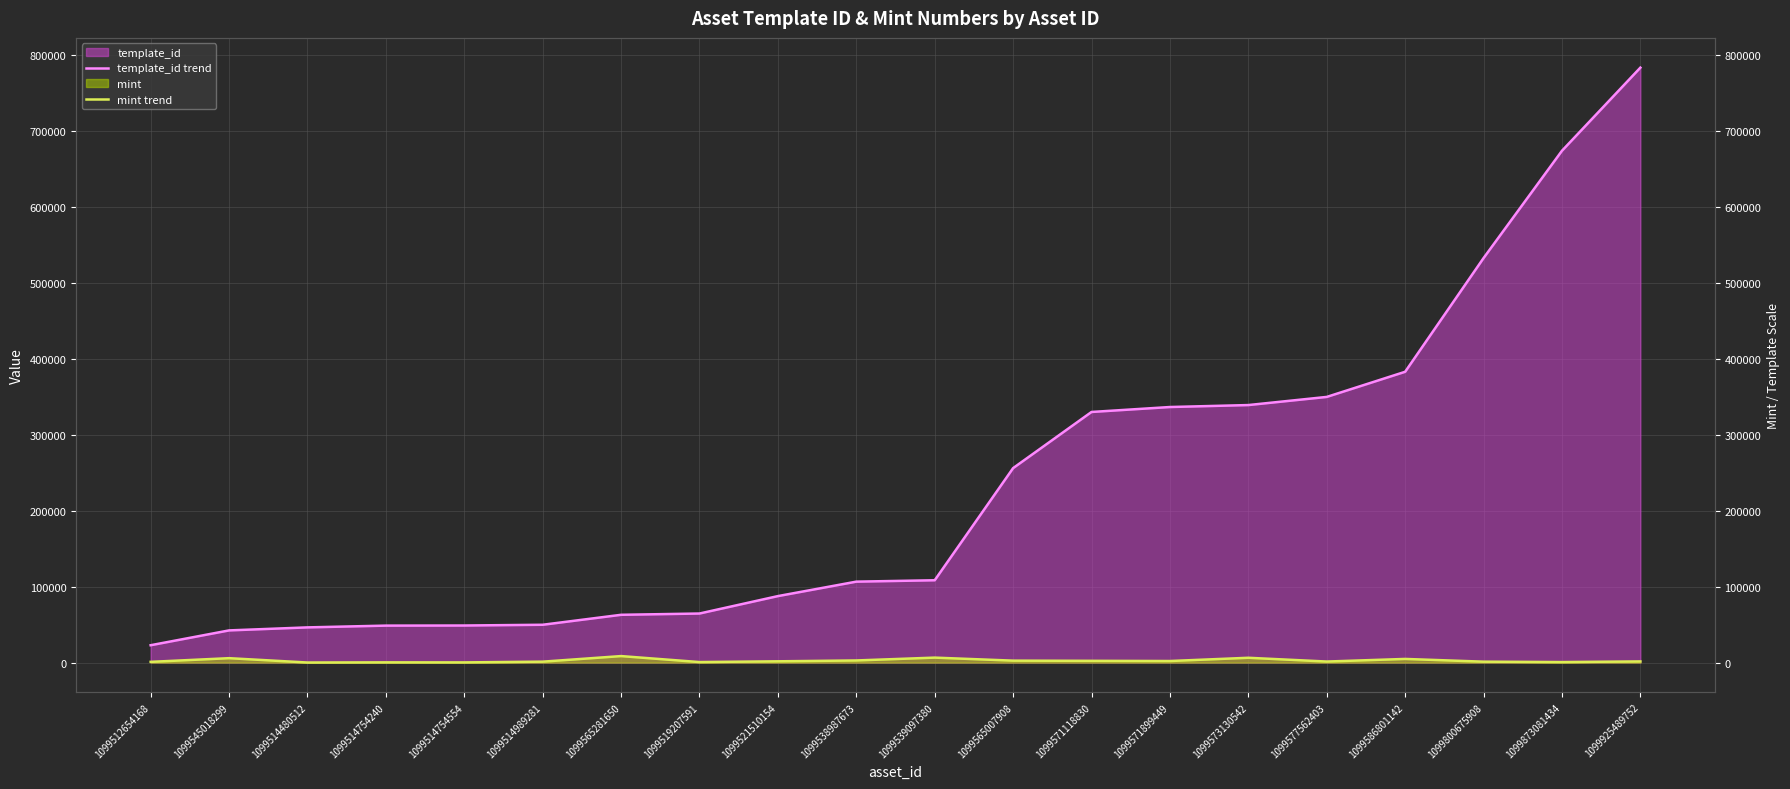

Reading right to left, what are all the values shown in this chart?

template_id trend: 1099925489752=783650	1099873081434=674155	1099800675908=532825	1099586801142=383071	1099577562403=349951	1099573130542=339228	1099571899449=336643	1099571118830=330131	1099565007908=256179	1099539097380=108484	1099538987673=106640	1099521510154=87604	1099519207591=64660	1099565281650=62974	1099514989281=49849	1099514754554=48873	1099514754240=48730	1099514480512=46399	1099545018299=42420	1099512654168=22896
mint trend: 1099925489752=1577	1099873081434=697	1099800675908=1242	1099586801142=4843	1099577562403=1412	1099573130542=6366	1099571899449=2092	1099571118830=2349	1099565007908=2587	1099539097380=6577	1099538987673=2837	1099521510154=1715	1099519207591=711	1099565281650=8598	1099514989281=1249	1099514754554=280	1099514754240=332	1099514480512=119	1099545018299=5840	1099512654168=1005